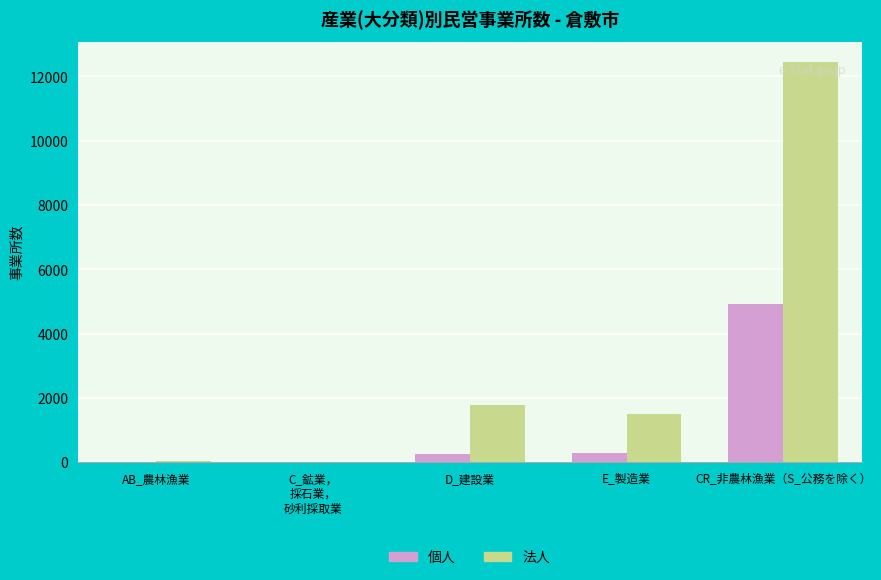

What is the maximum value for 個人?

4931